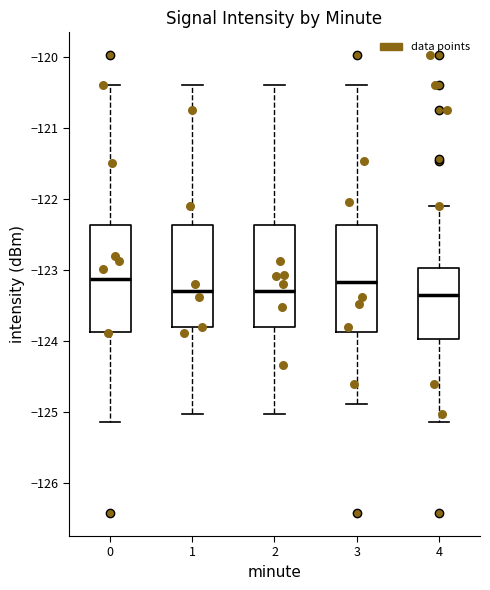

Reading left to right, transcribe this box plot: for each box, give where its median line is, the range the box spans, and where its two whiskers end, as read against the y-axis. The values are not printed on the chart, so give them approximately, as read against the axis.

0: median -123.1, box -123.9 to -122.4, whiskers -125.2 to -120.4
1: median -123.3, box -123.8 to -122.4, whiskers -125.0 to -120.4
2: median -123.3, box -123.8 to -122.4, whiskers -125.0 to -120.4
3: median -123.2, box -123.9 to -122.4, whiskers -124.9 to -120.4
4: median -123.4, box -124.0 to -123.0, whiskers -125.2 to -122.1